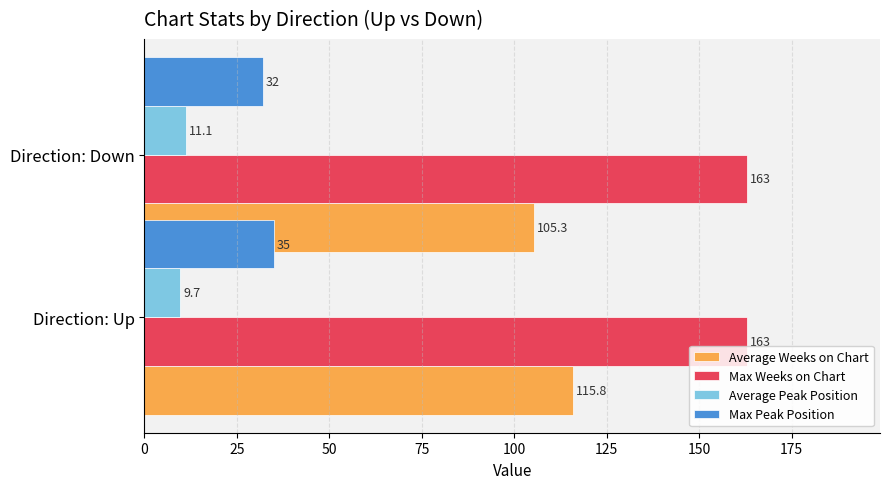

Are the bars horizontal?

Yes